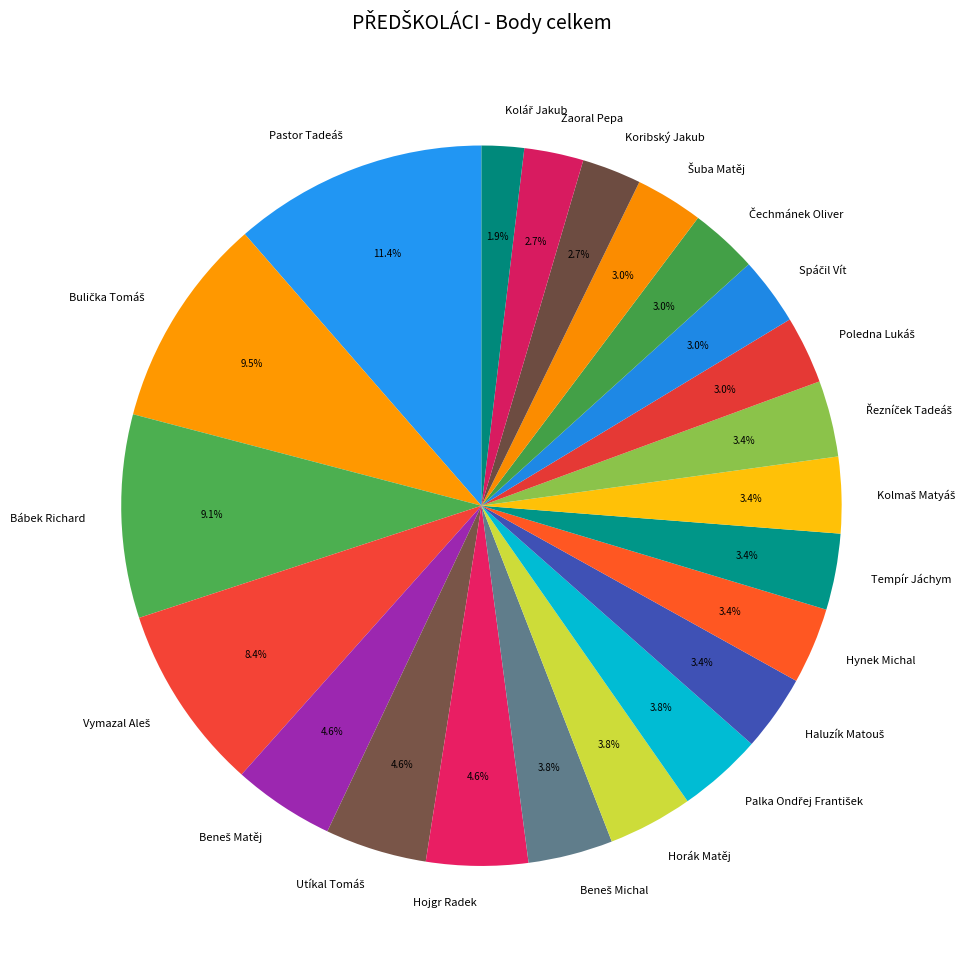

To the nearest percent, what is the combined percentage of Bábek Richard and Horák Matěj?

13%